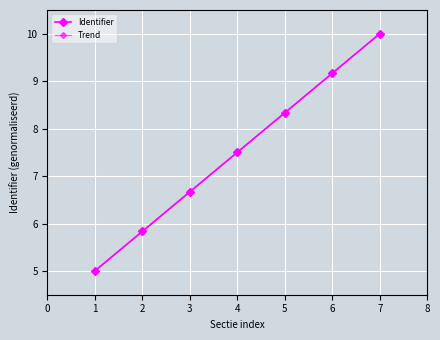

Is this an area chart (filled region under the line)?

No